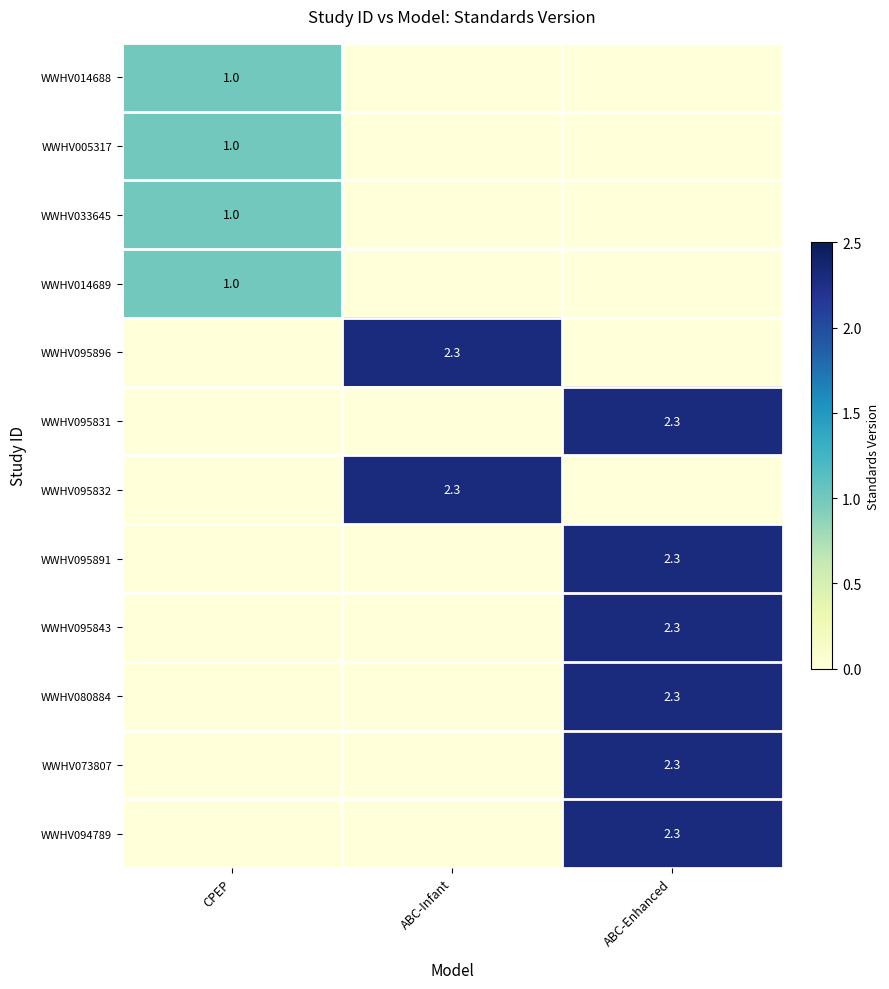

Is it true that WWHV014689 equals 1.4 at CPEP?

False